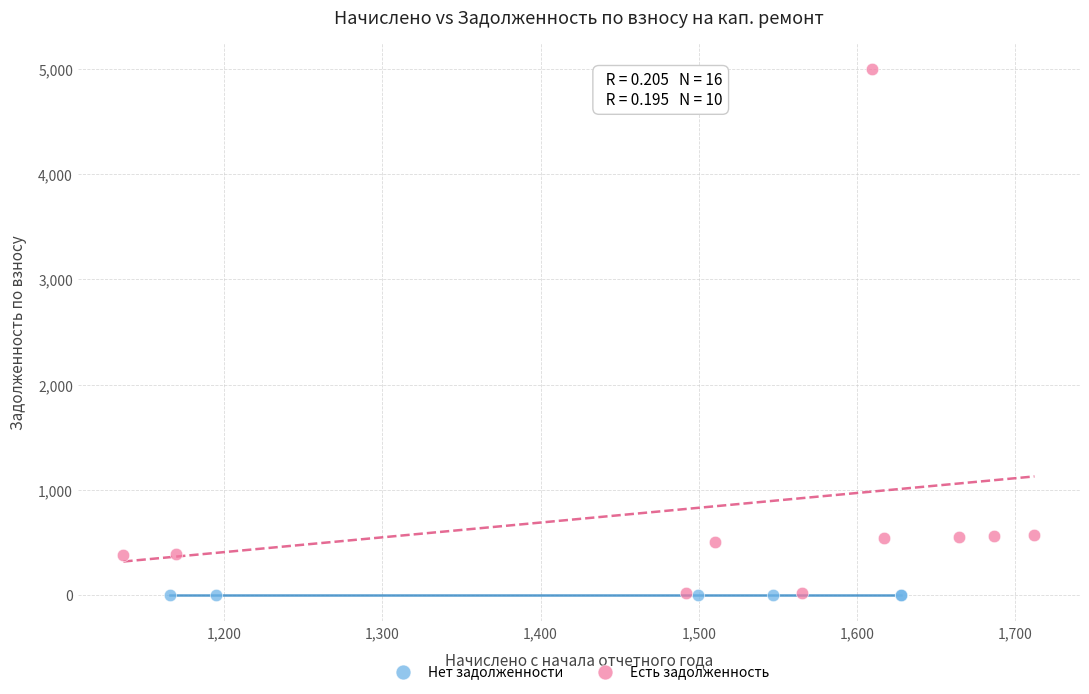

Which series reaches the maximum Y coordinate?

Есть задолженность